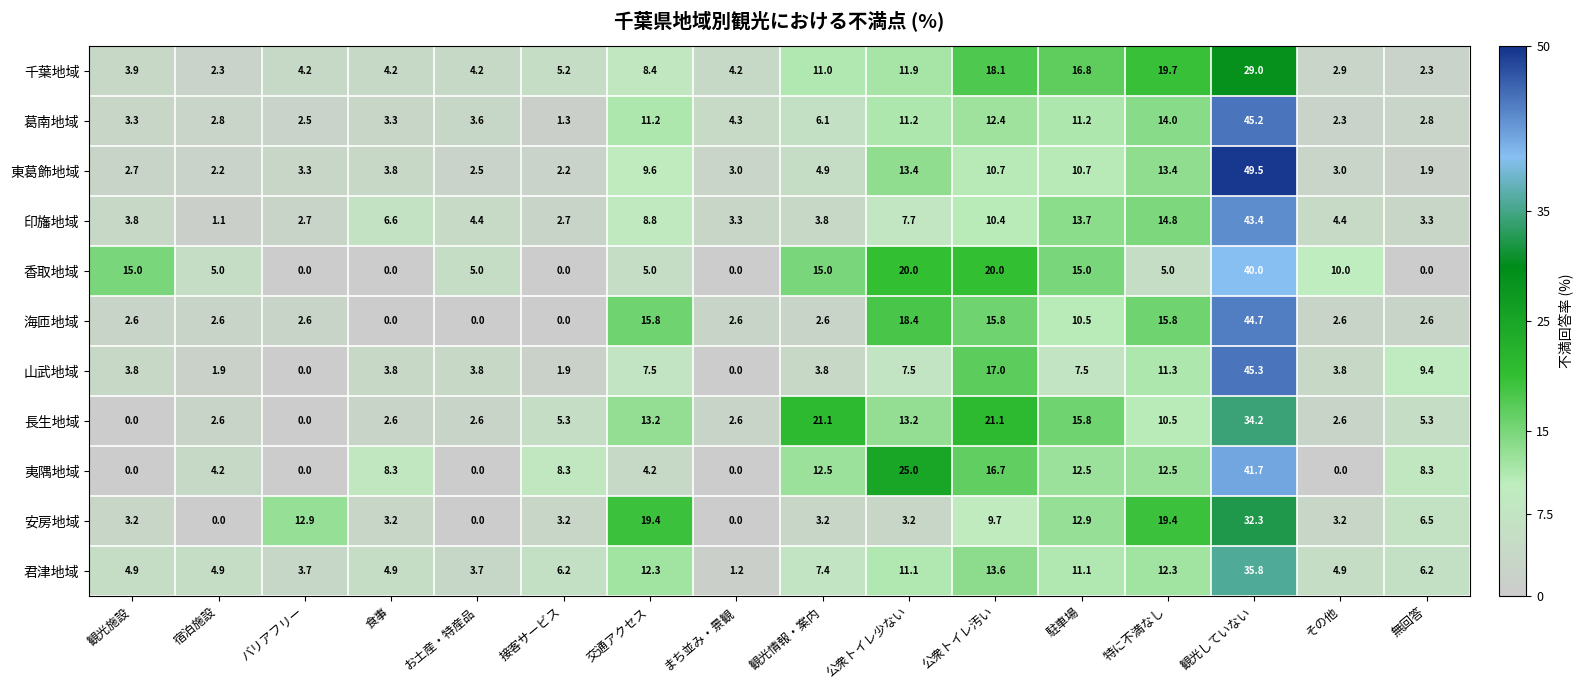

Which label corresponds to the largest value in the chart?

観光していない